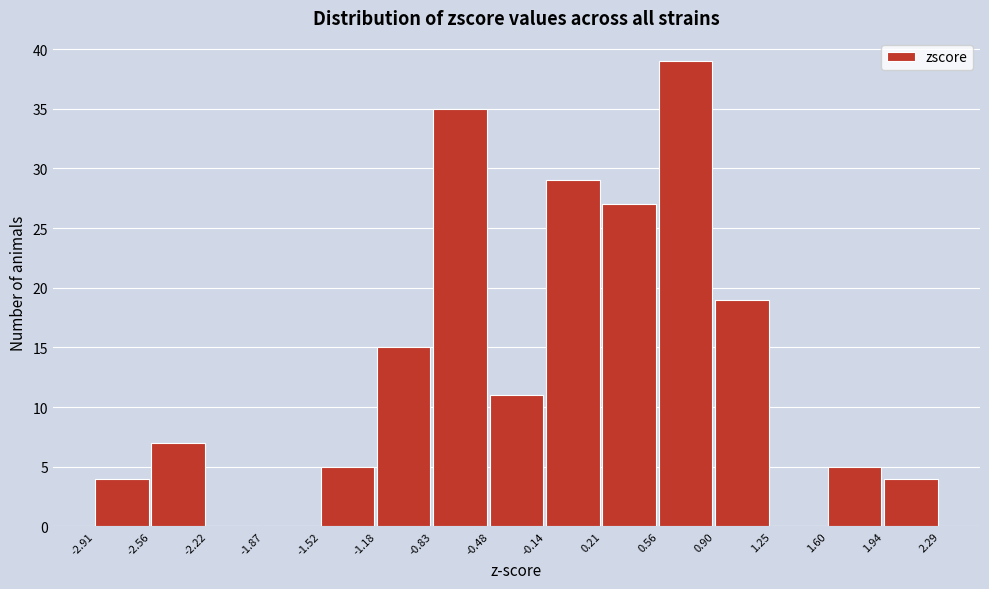

How tall is the bar that spans 1.60 to 1.94 on the x-axis? The values are not printed on the chart, so give them approximately, as read against the axis.

5